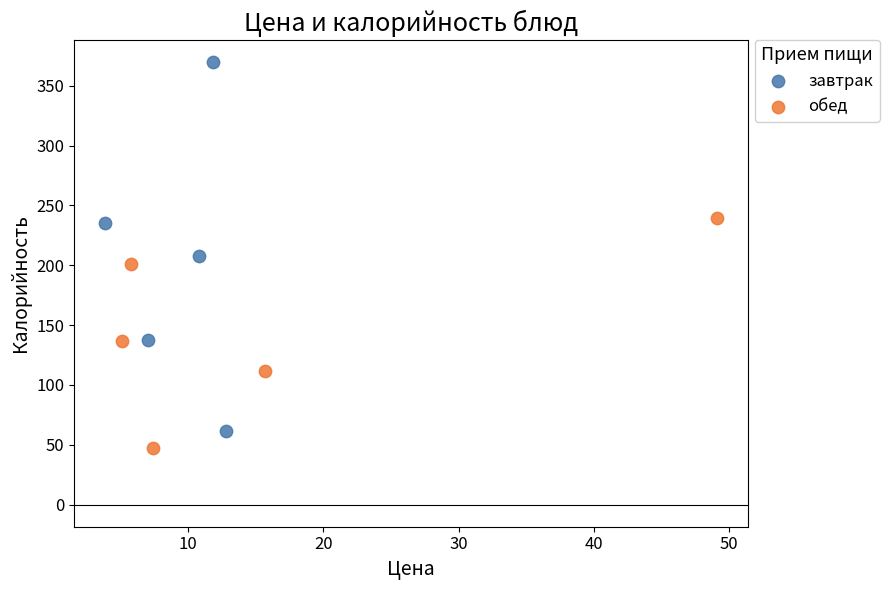

Which series has the largest Y range (max minus min)?

завтрак